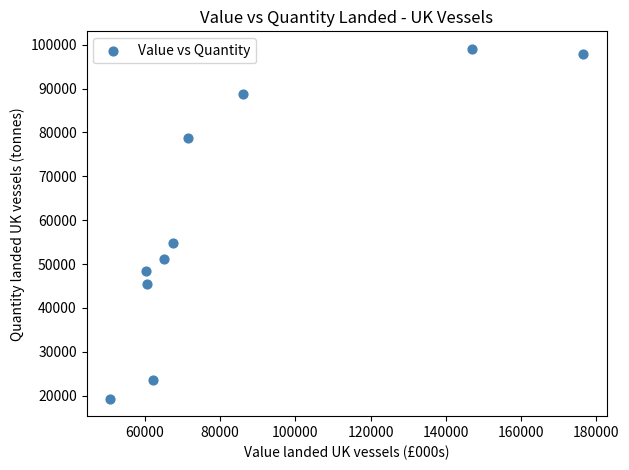

What Y value in the scatter plot is closest to 59181?

54802.8